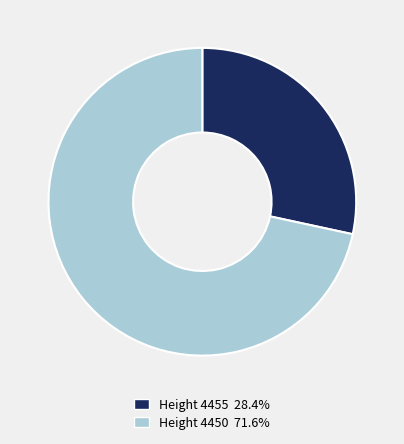

What is the ratio of the value at Height 4450 71.6% to the value at Height 4455 28.4%?

2.5